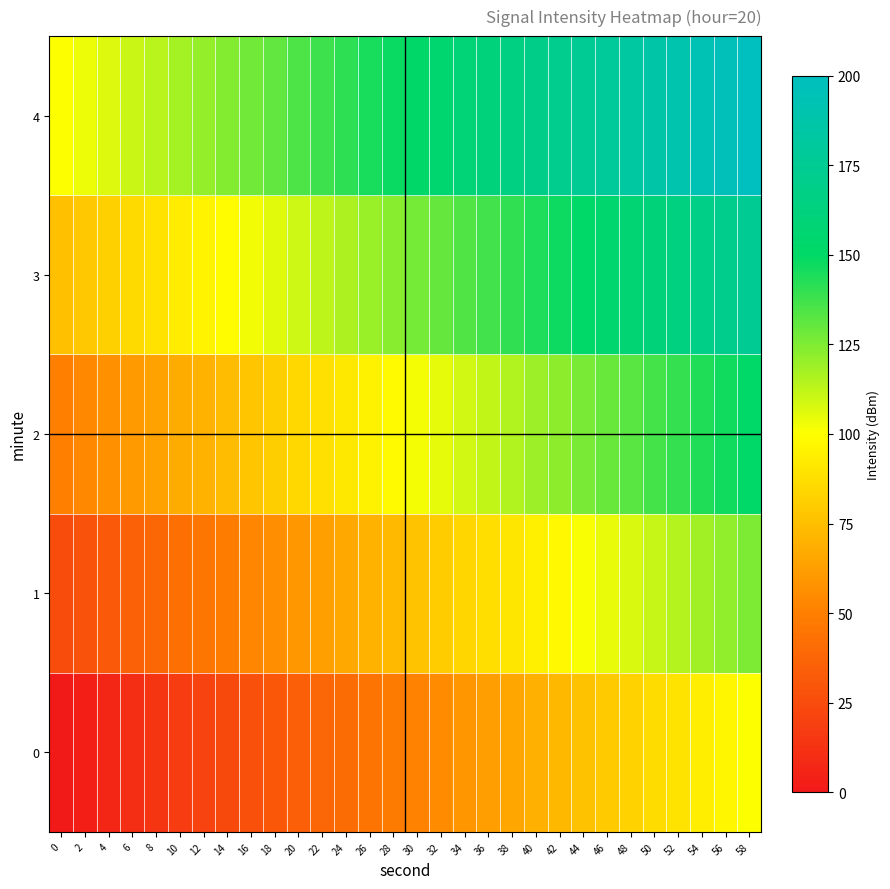

What is the difference between the highest and lowest values at 48?

100.0